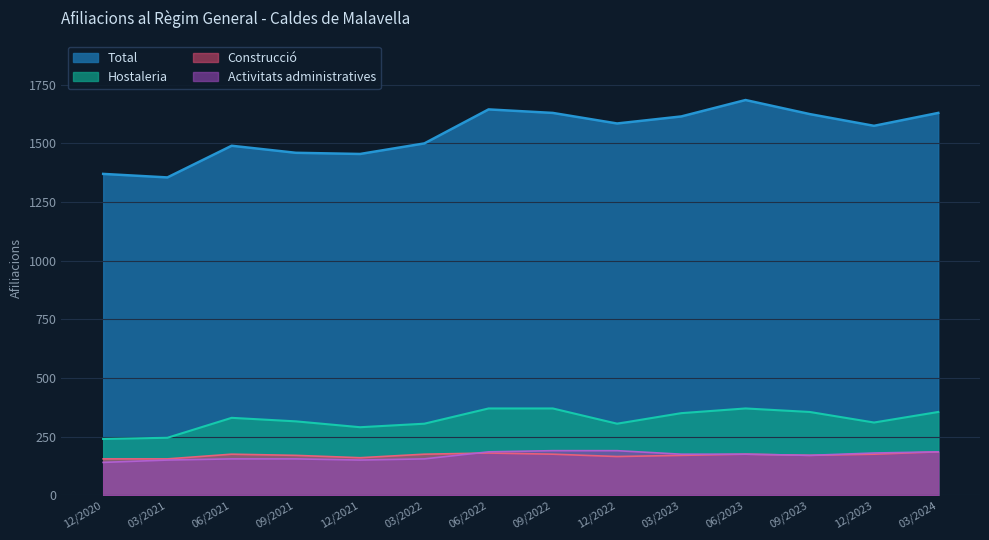

In Total, how many points are higher than both neighbors (excluding endpoints)?

3